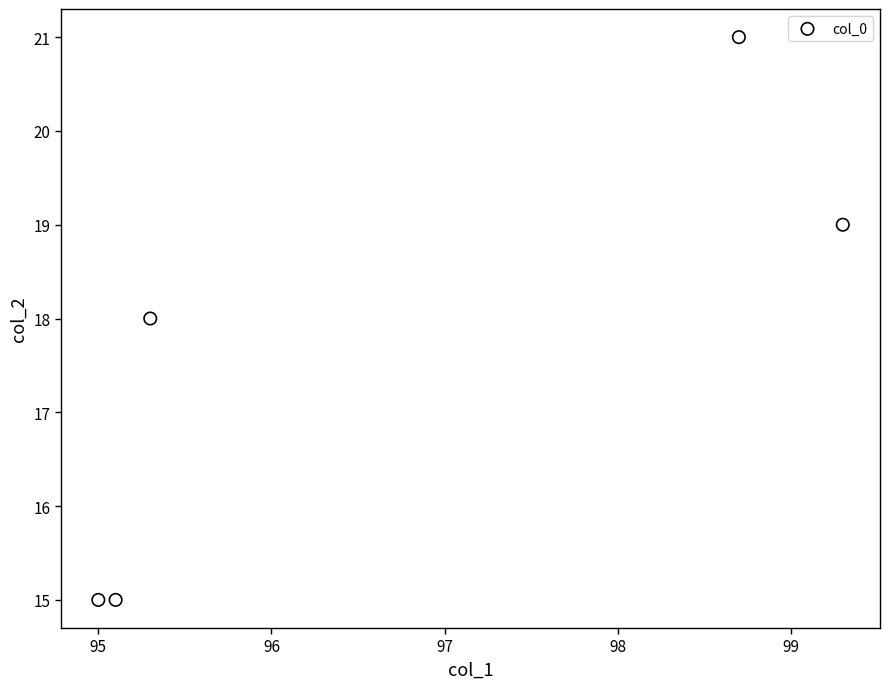

What is the range of Y values (max minus min)?

6